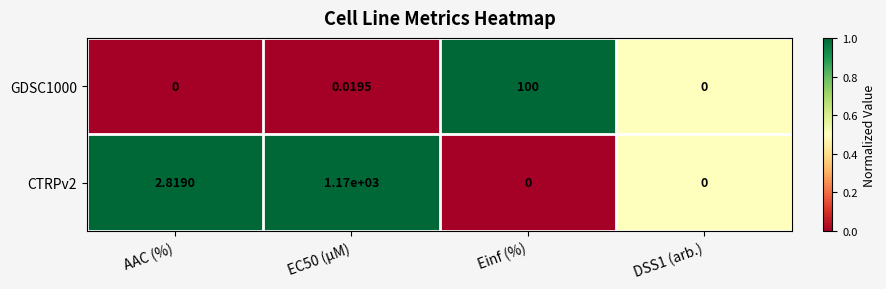

Is the value of GDSC1000 at EC50 (µM) greater than the value of CTRPv2 at AAC (%)?

No